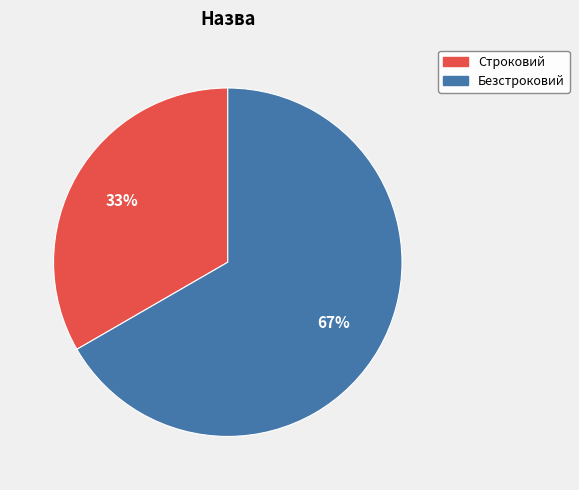

How many segments does this pie chart have?

2